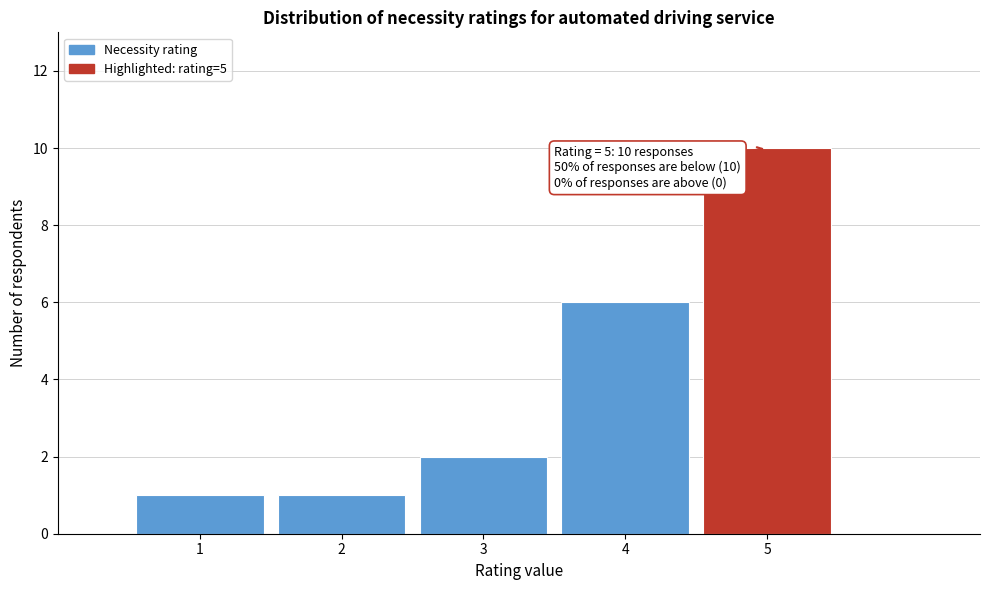

Which range on the x-axis has the tallest bar?

4.5 to 5.5